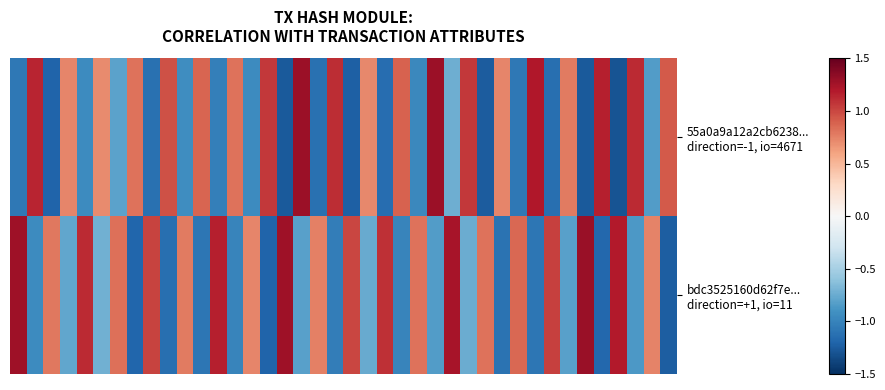

Count the number of categories in the chart.

40